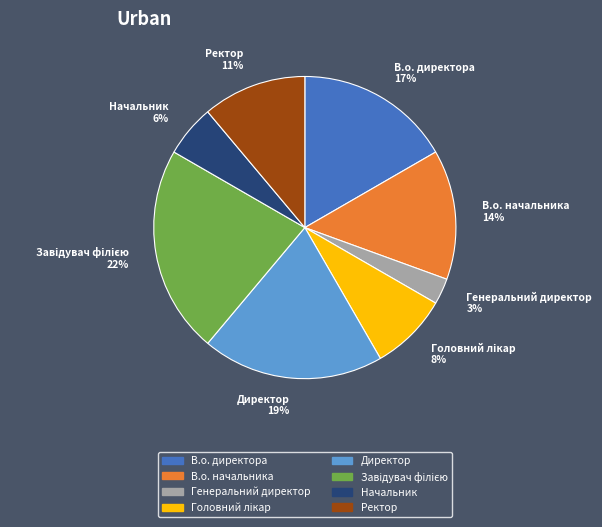

What is the smallest slice in the pie chart?

Генеральний директор